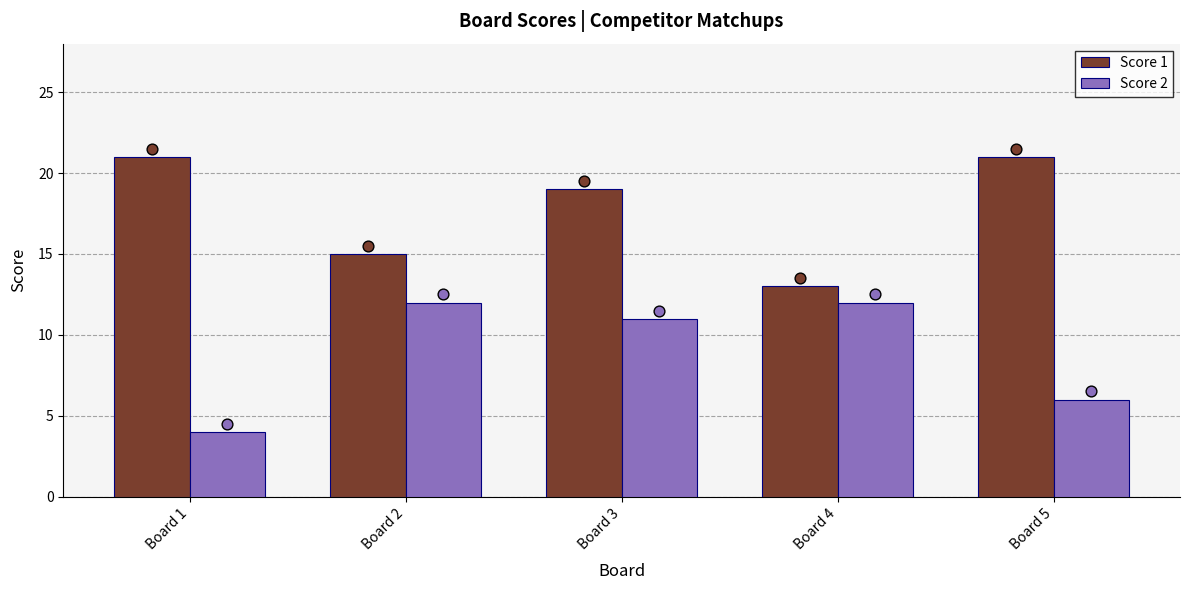

What are all the series names shown in the legend?

Score 1, Score 2